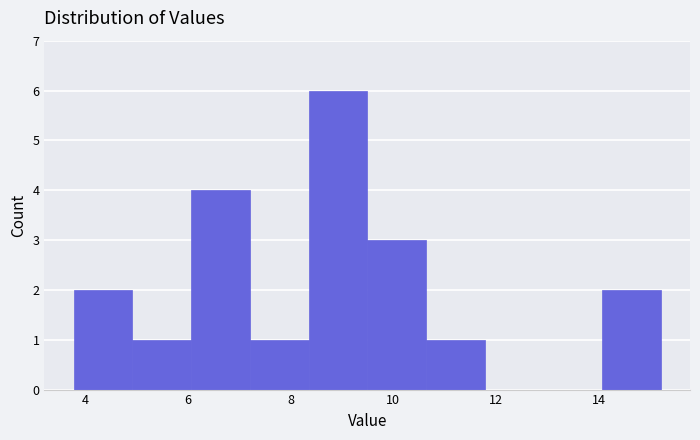

How tall is the bar that spans 7.2 to 8.4 on the x-axis? Neither the bar edges nor the heights are printed on the chart, so give them approximately, as read against the axes.

1